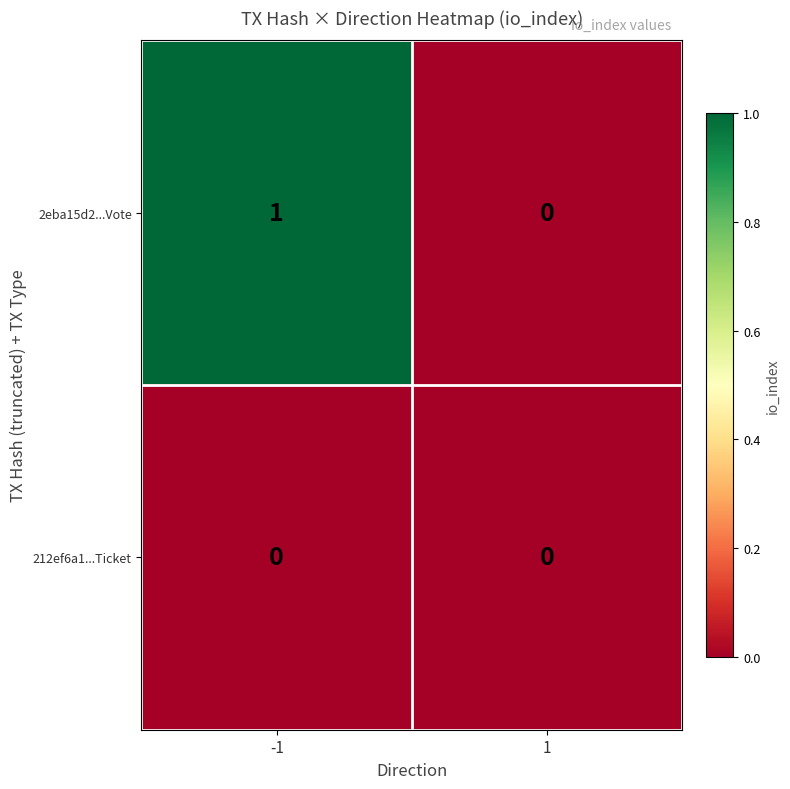

Which series has the largest total across all categories?

2eba15d2...Vote